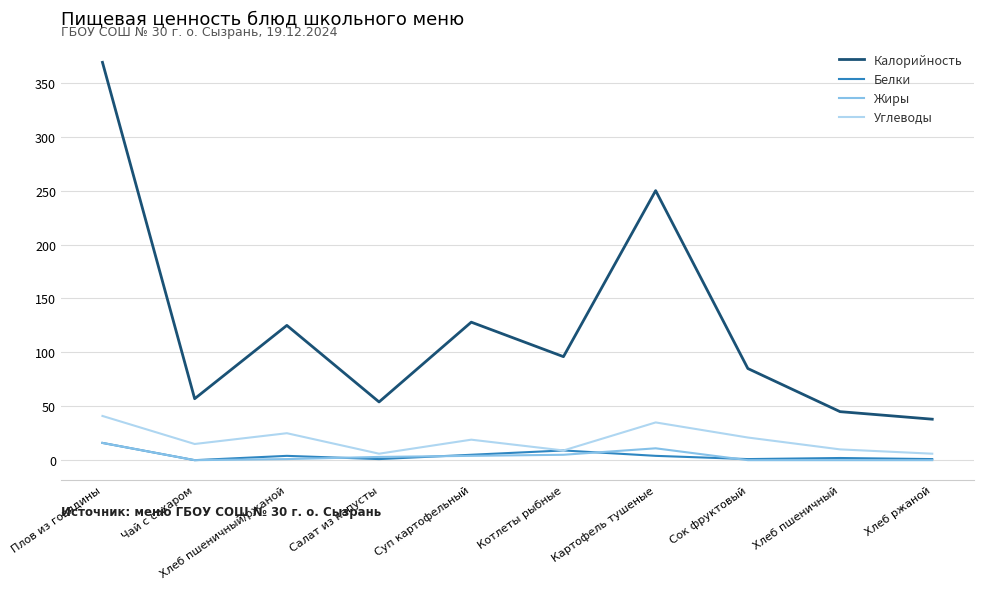

The value of Углеводы at Хлеб пшеничный/ржаной is 6. True or false?

False